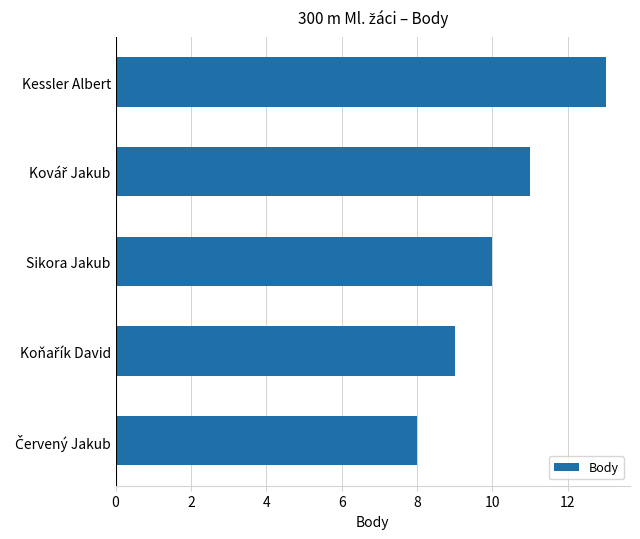

What is the ratio of the value at Sikora Jakub to the value at Kessler Albert?

0.8